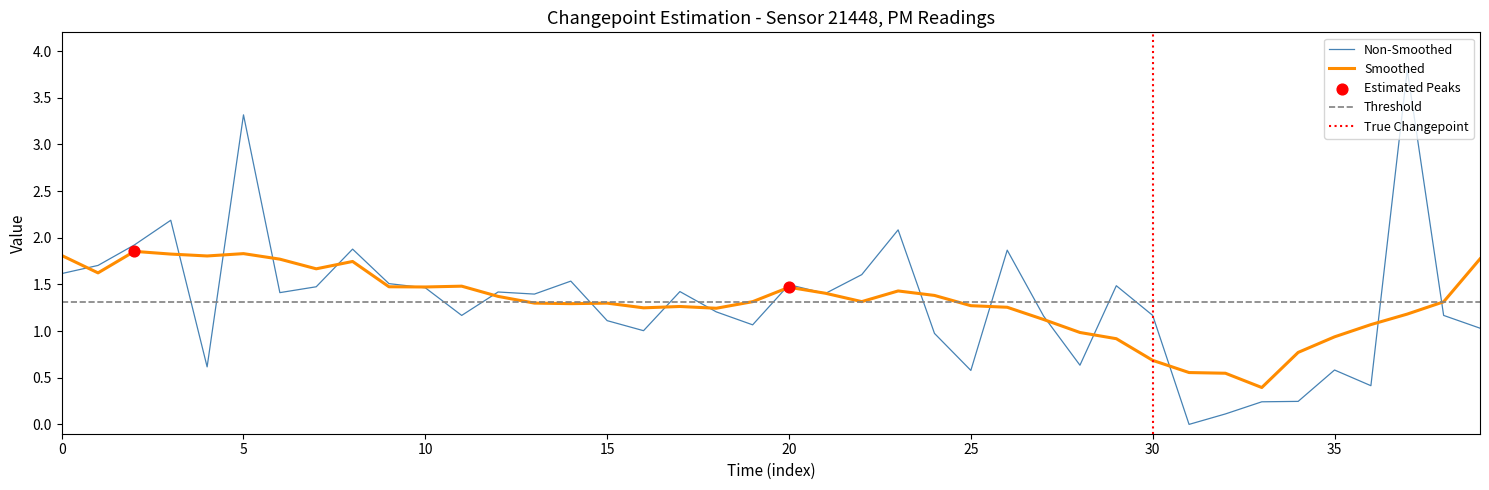

What is the change in value from 16 to 17?

+0.4